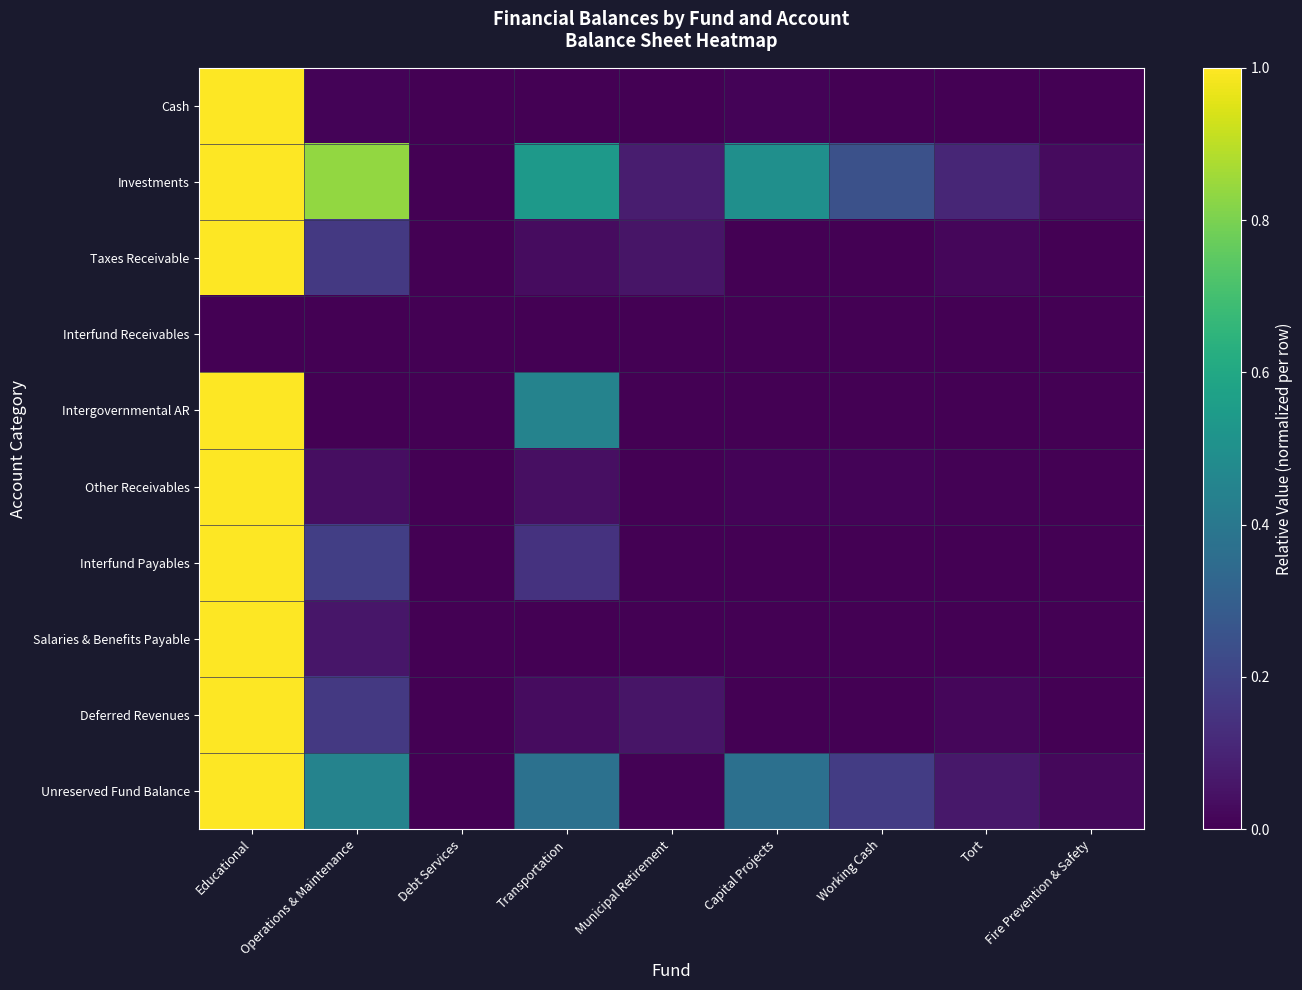

Count the number of categories in the chart.

9